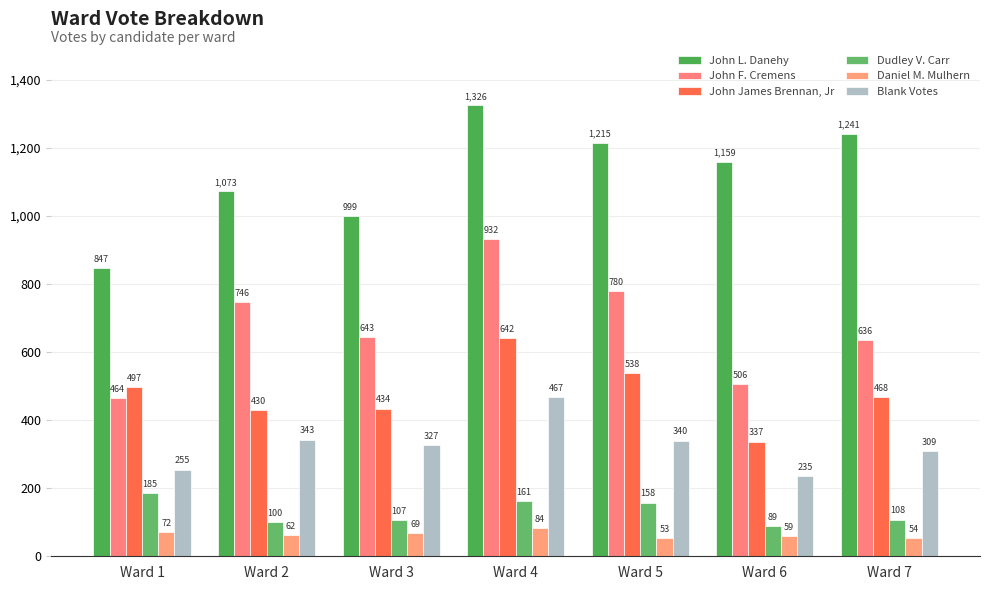

Which has a higher value, Ward 6 or Ward 7?

Ward 7